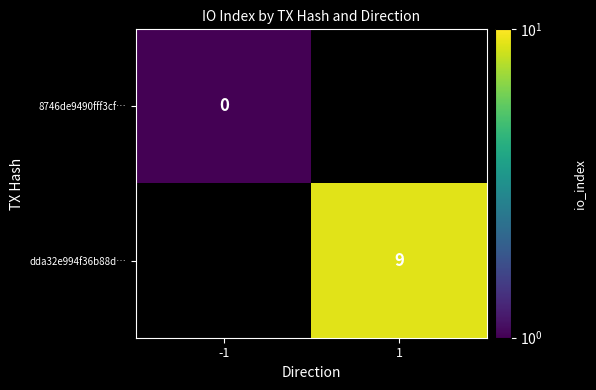

Is it true that dda32e994f36b88d… equals 9.0 at 1?

True